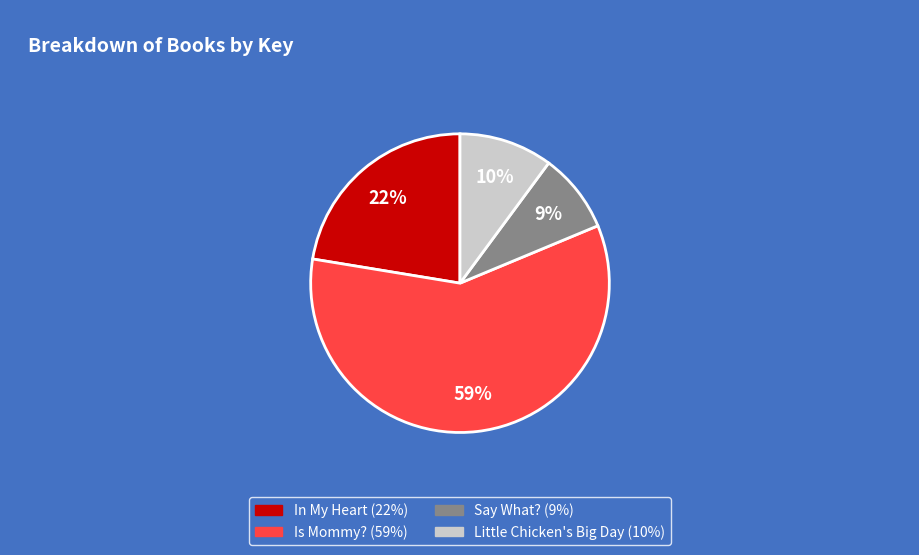

Is there a majority slice in this chart?

Yes